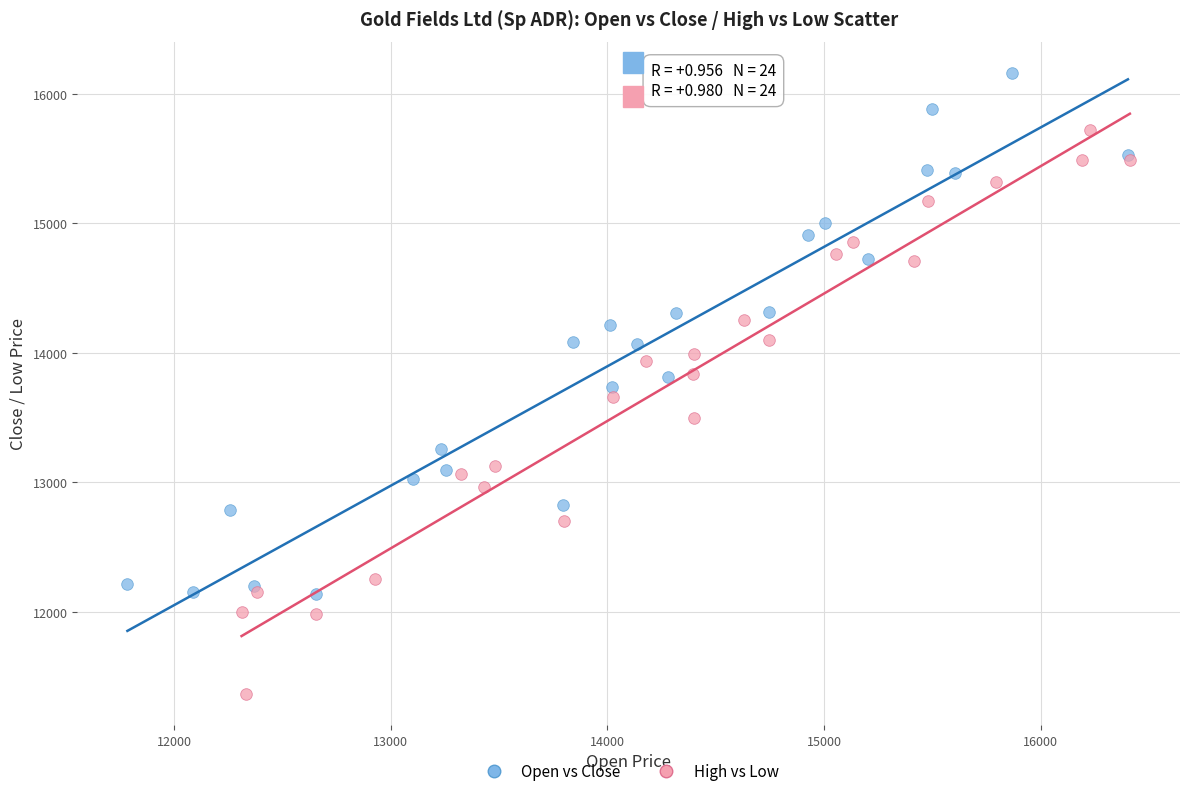

Which series contains the lowest Y value?

High vs Low